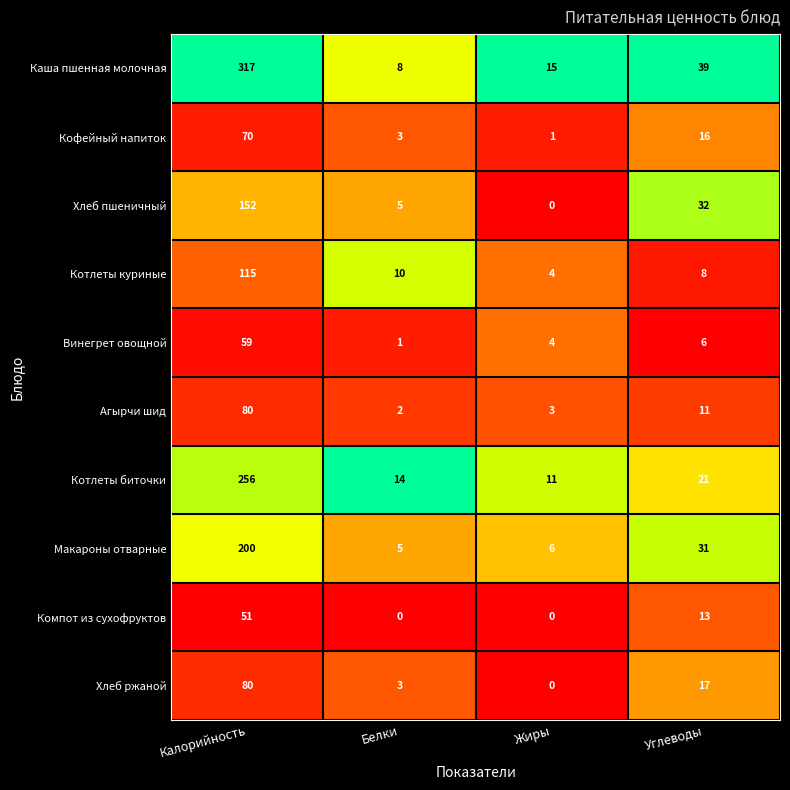

What is the difference between the maximum and minimum values in the Хлеб пшеничный series?

152